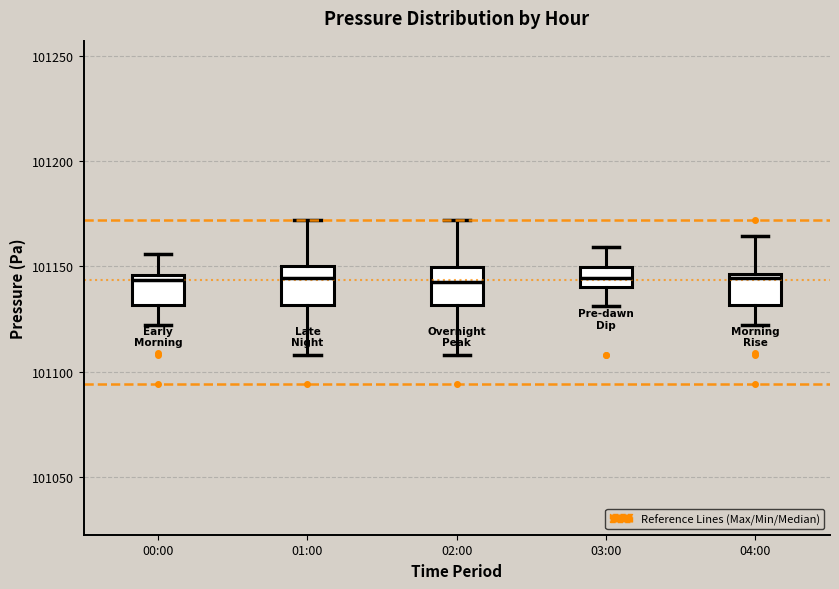

Reading left to right, read every box against the y-axis: the position of its median line, the range the box covers, and the ends of its whiskers. The values are not printed on the chart, so give them approximately, as read against the axis.

00:00: median 101145 (just below the box's upper edge), box 101130 to 101145, whiskers 101120 to 101155
01:00: median 101145, box 101130 to 101150, whiskers 101110 to 101170
02:00: median 101145, box 101130 to 101150, whiskers 101110 to 101170
03:00: median 101145, box 101140 to 101150, whiskers 101130 to 101160
04:00: median 101145 (just below the box's upper edge), box 101130 to 101145, whiskers 101120 to 101165